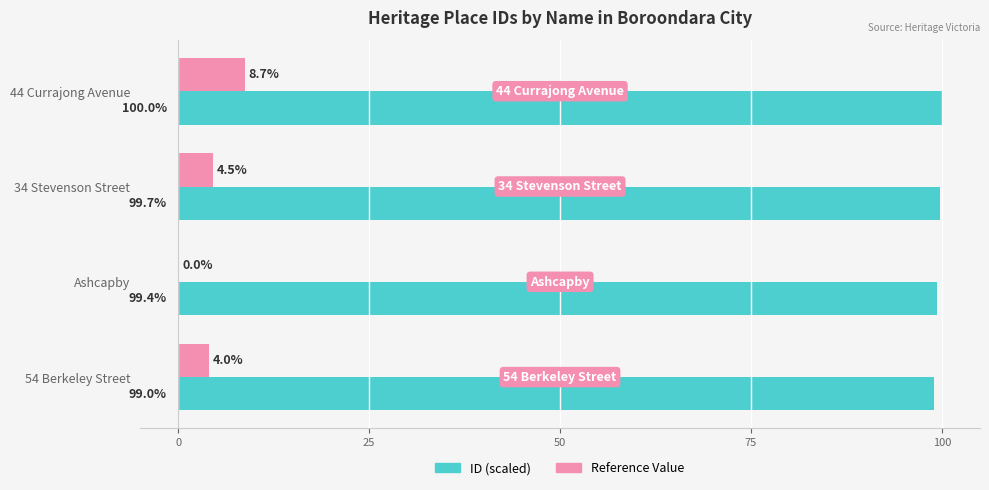

Where is ID (scaled) nearest to the value 99?

54 Berkeley Street